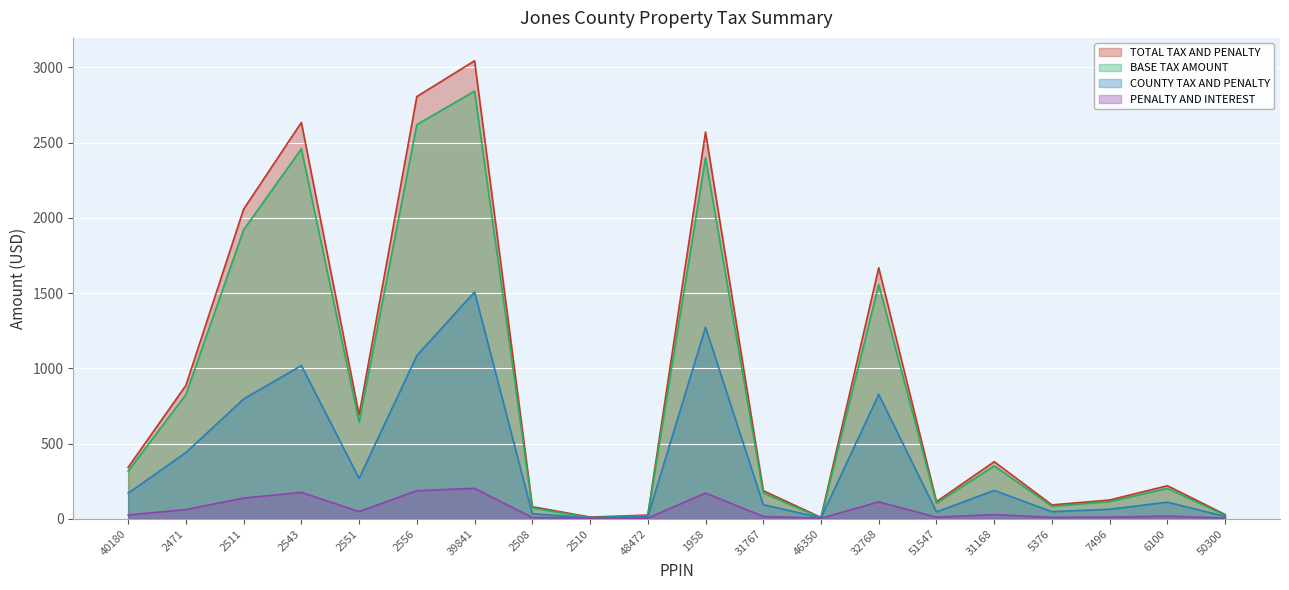

What are all the series names shown in the legend?

TOTAL TAX AND PENALTY, BASE TAX AMOUNT, COUNTY TAX AND PENALTY, PENALTY AND INTEREST